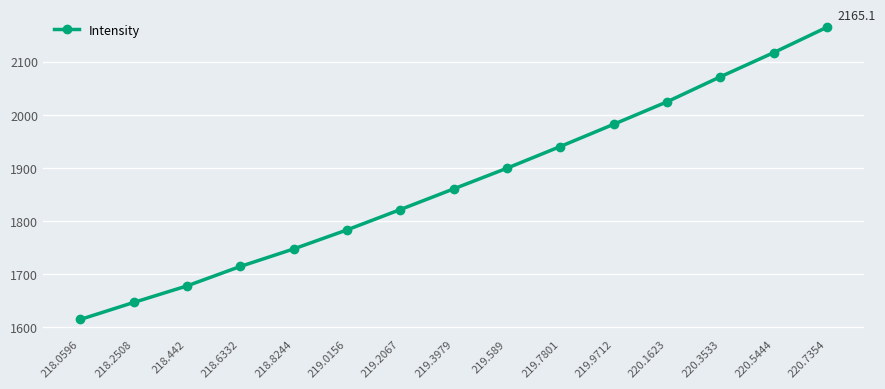

The value at 219.589 is 1899.3. True or false?

True